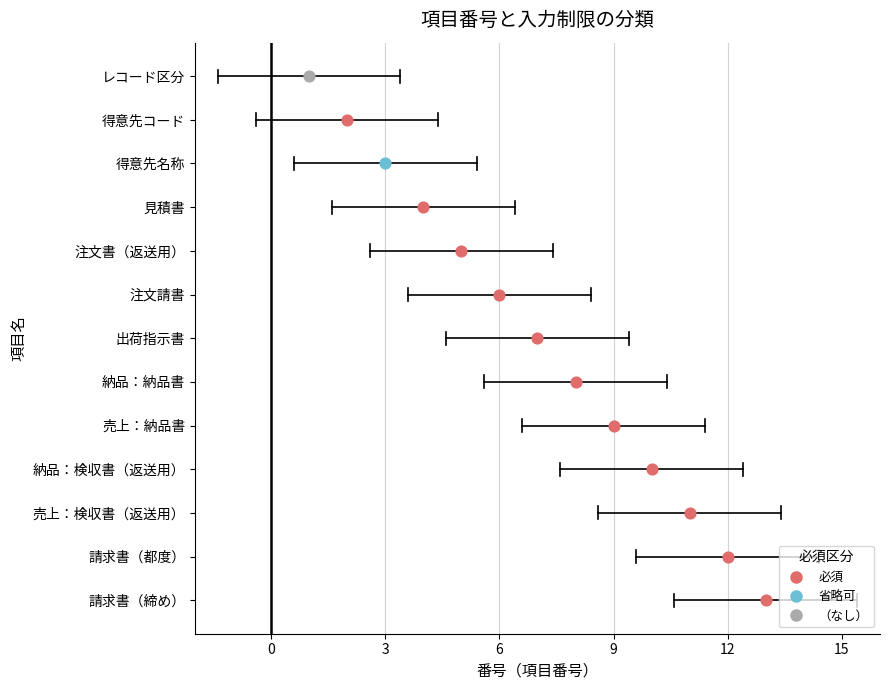

Which has a higher value, 注文請書 or 出荷指示書?

出荷指示書